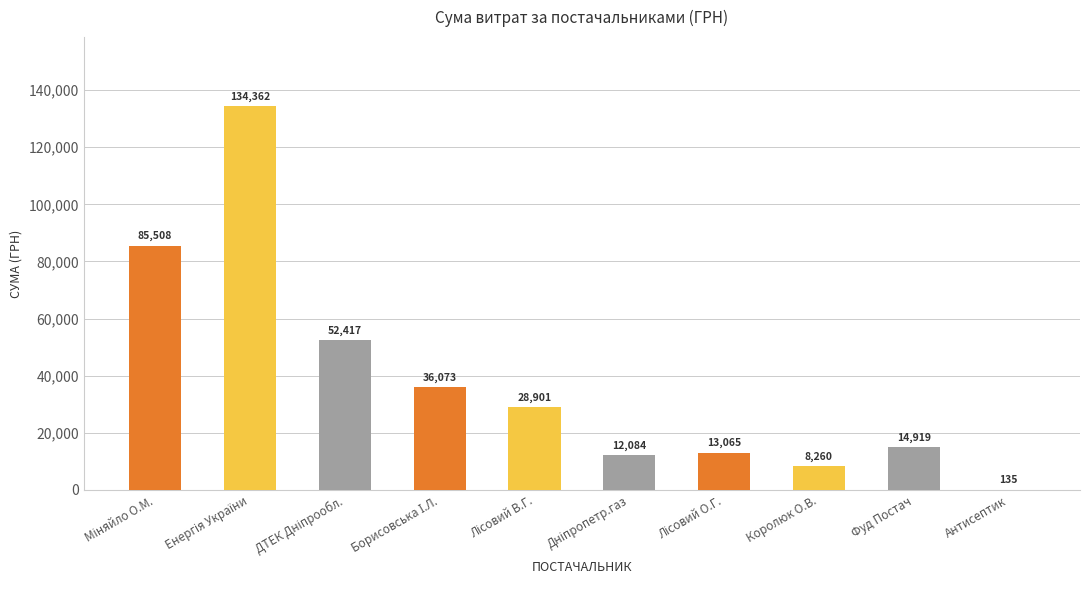

What is the average value?

38572.4